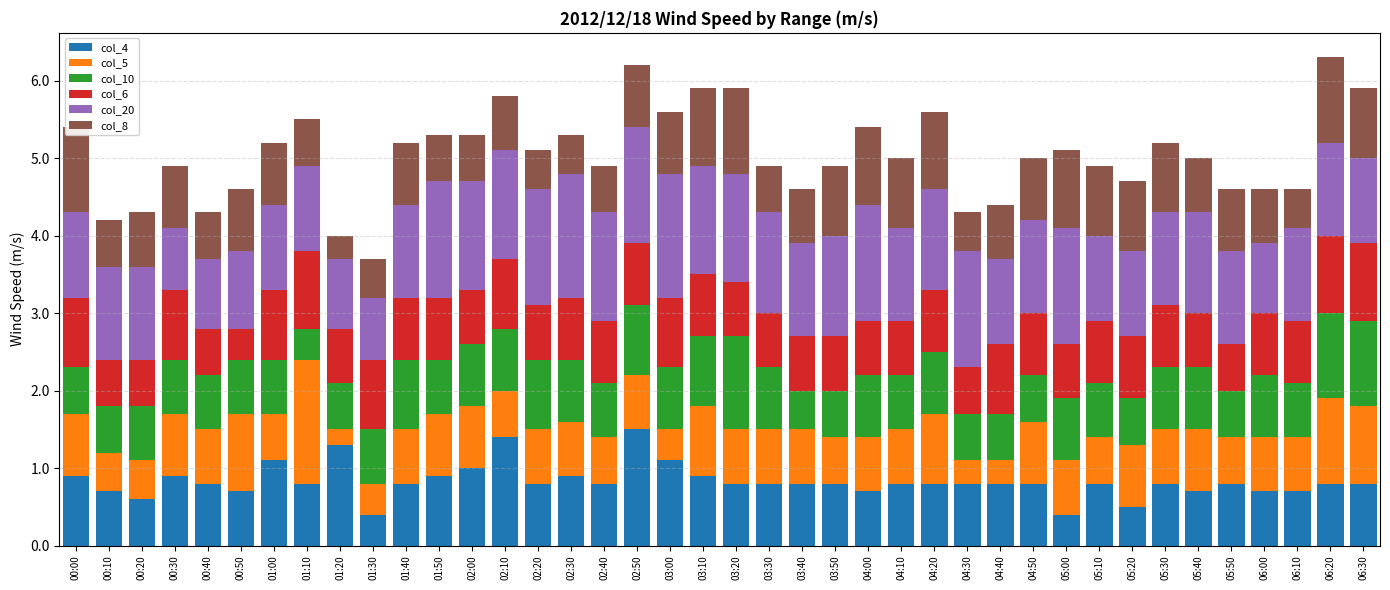

How many groups of bars are there?

40